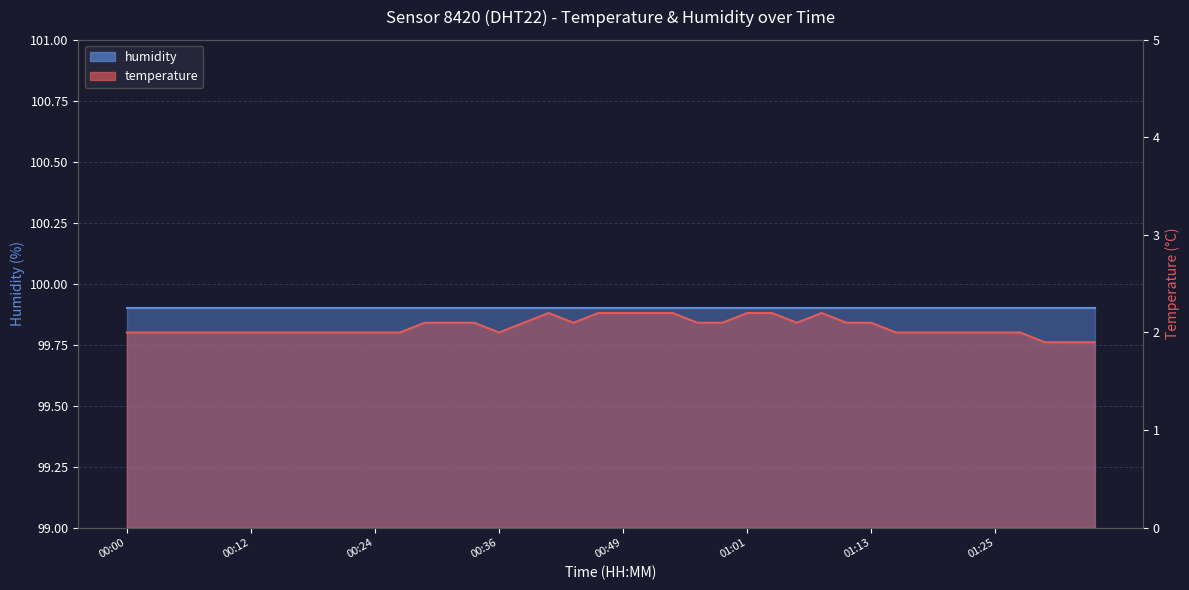

True or false: the data has more than 0 interior local peaks.

True